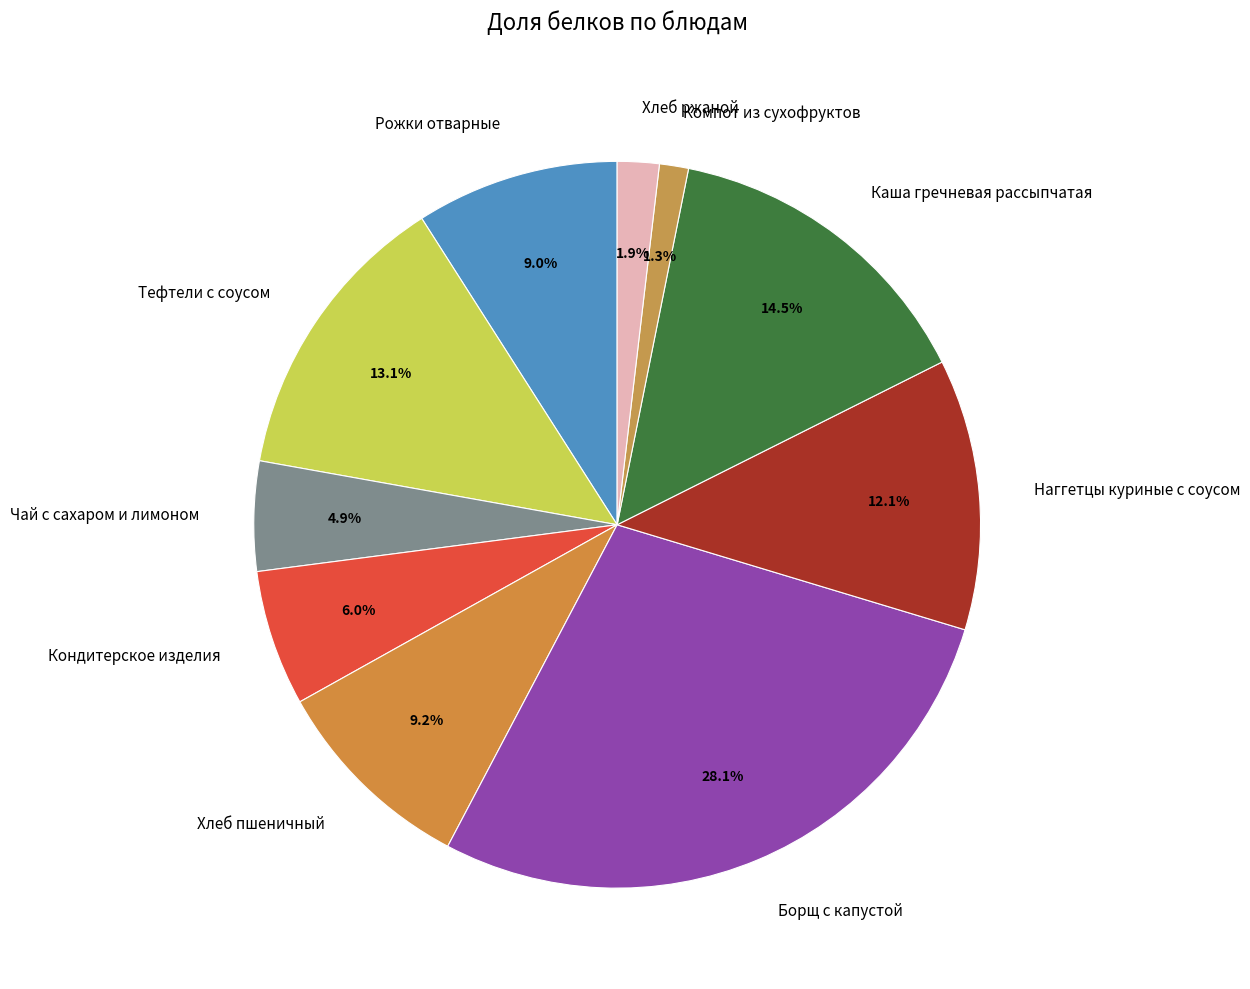

What is the largest slice in the pie chart?

Борщ с капустой